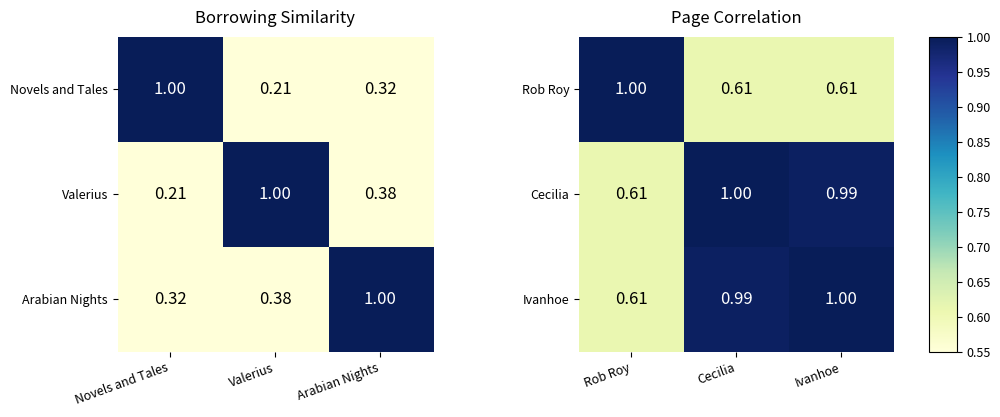

List the labels in order of Cecilia value, smallest first.

Rob Roy, Ivanhoe, Cecilia